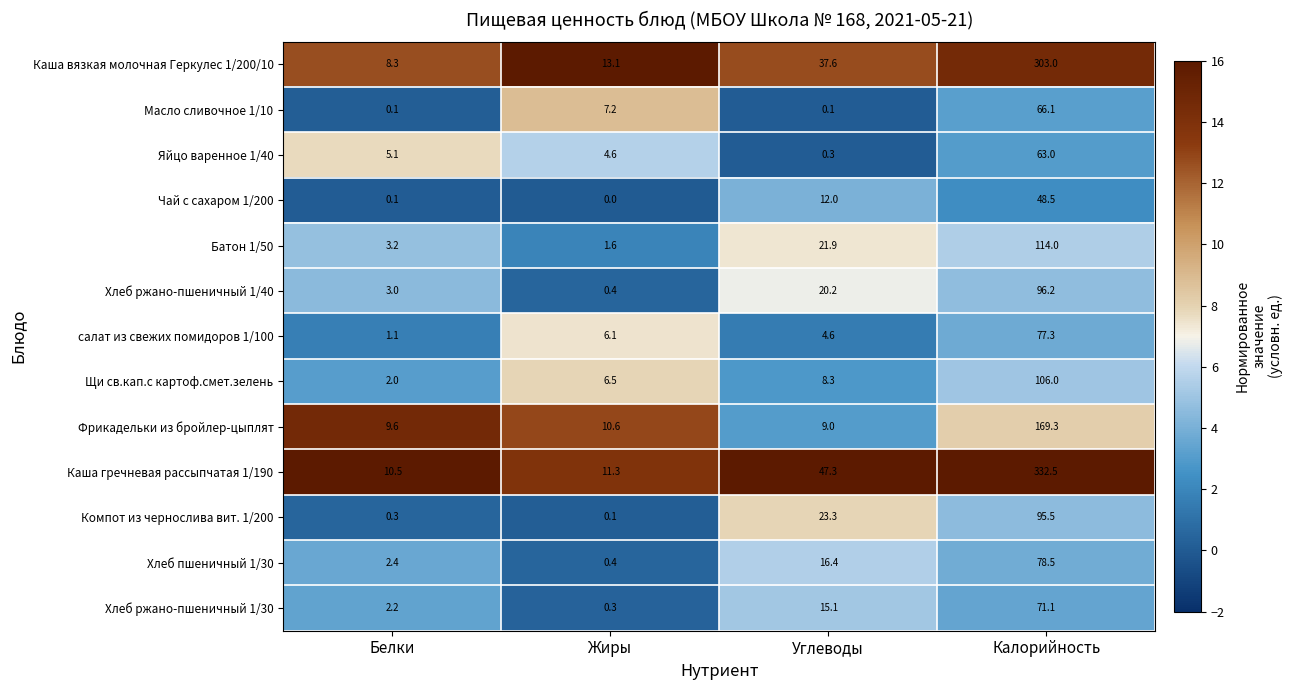

Rank the series at Углеводы from highest to lowest value.

Каша гречневая рассыпчатая 1/190, Каша вязкая молочная Геркулес 1/200/10, Компот из чернослива вит. 1/200, Батон 1/50, Хлеб ржано-пшеничный 1/40, Хлеб пшеничный 1/30, Хлеб ржано-пшеничный 1/30, Чай с сахаром 1/200, Фрикадельки из бройлер-цыплят, Щи св.кап.с картоф.смет.зелень, салат из свежих помидоров 1/100, Яйцо варенное 1/40, Масло сливочное 1/10